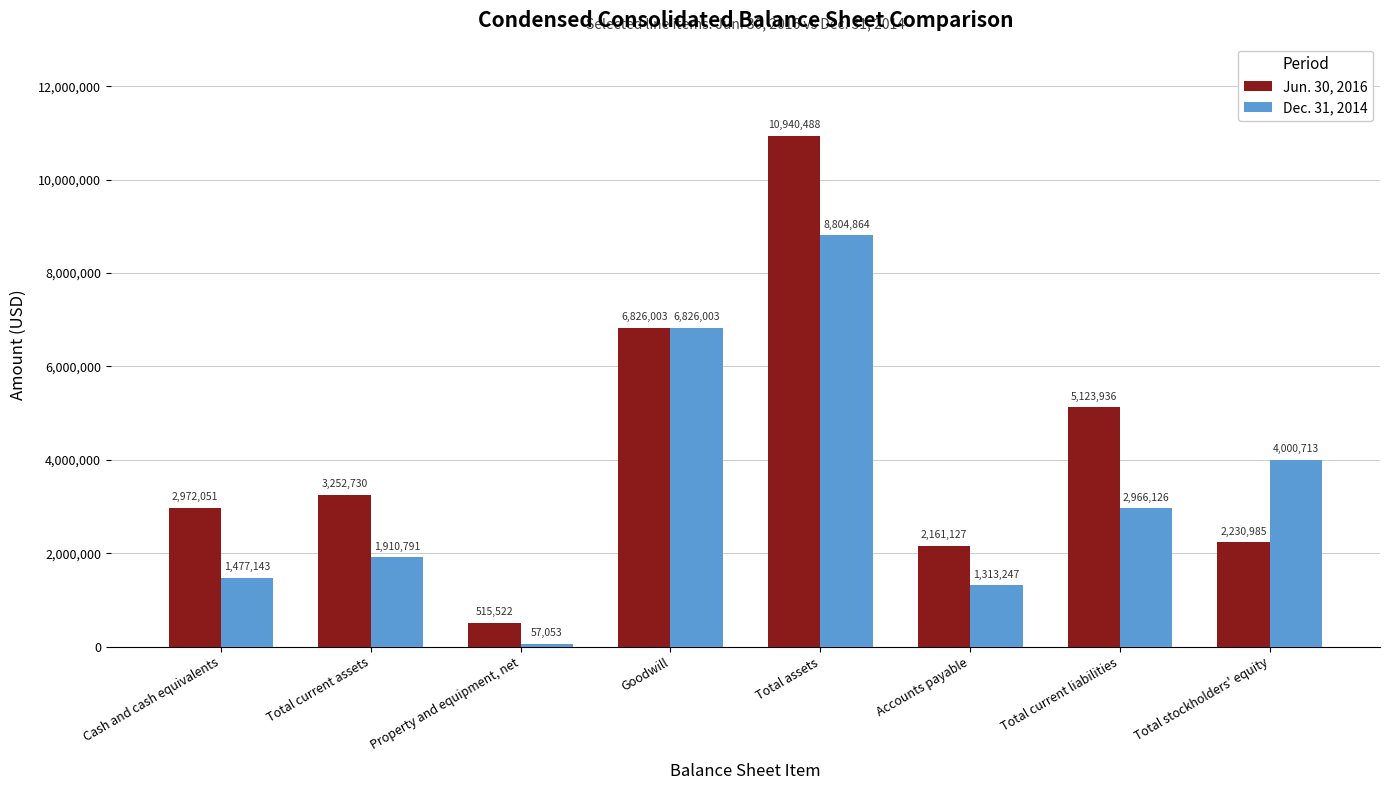

Where does the Dec. 31, 2014 series first go above 2966126?

Goodwill